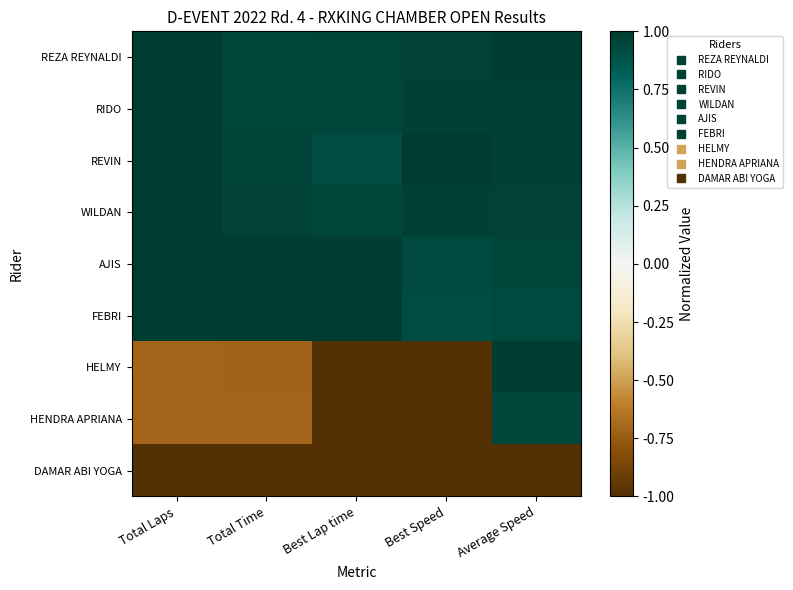

Rank the series at Best Speed from highest to lowest value.

REVIN, WILDAN, RIDO, REZA REYNALDI, AJIS, FEBRI, HELMY, HENDRA APRIANA, DAMAR ABI YOGA